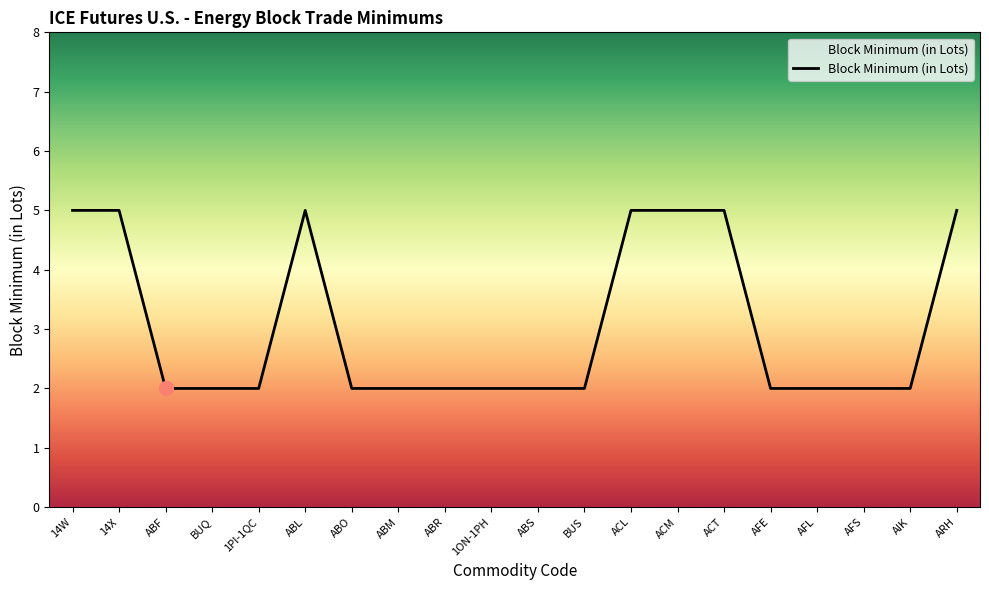

What is the greatest value displayed?

5